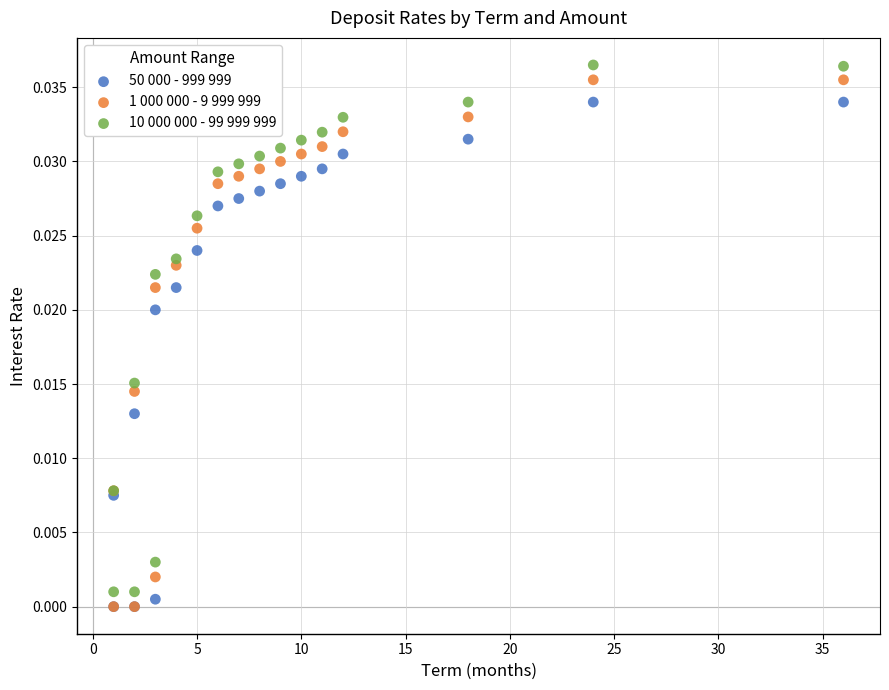

Which series reaches the maximum Y coordinate?

10 000 000 - 99 999 999